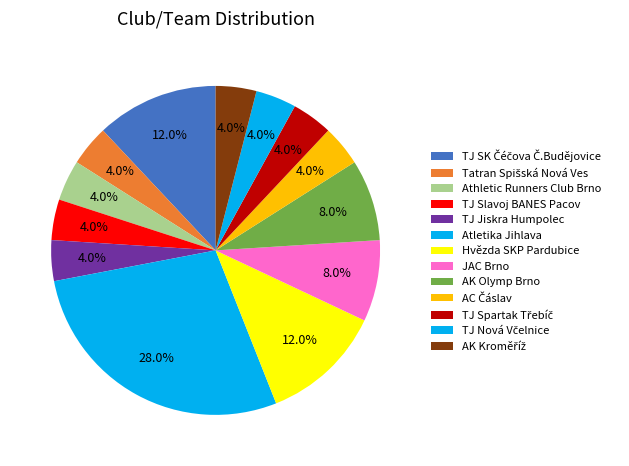

Count the number of slices in the pie.

13